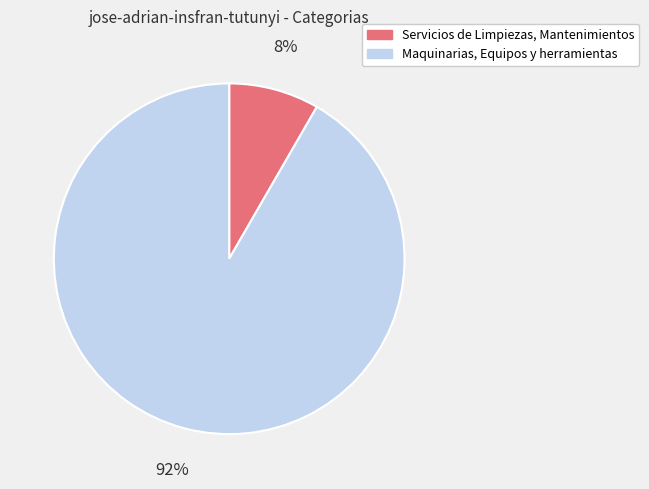

True or false: Servicios de Limpiezas, Mantenimientos accounts for 8% of the total.

True